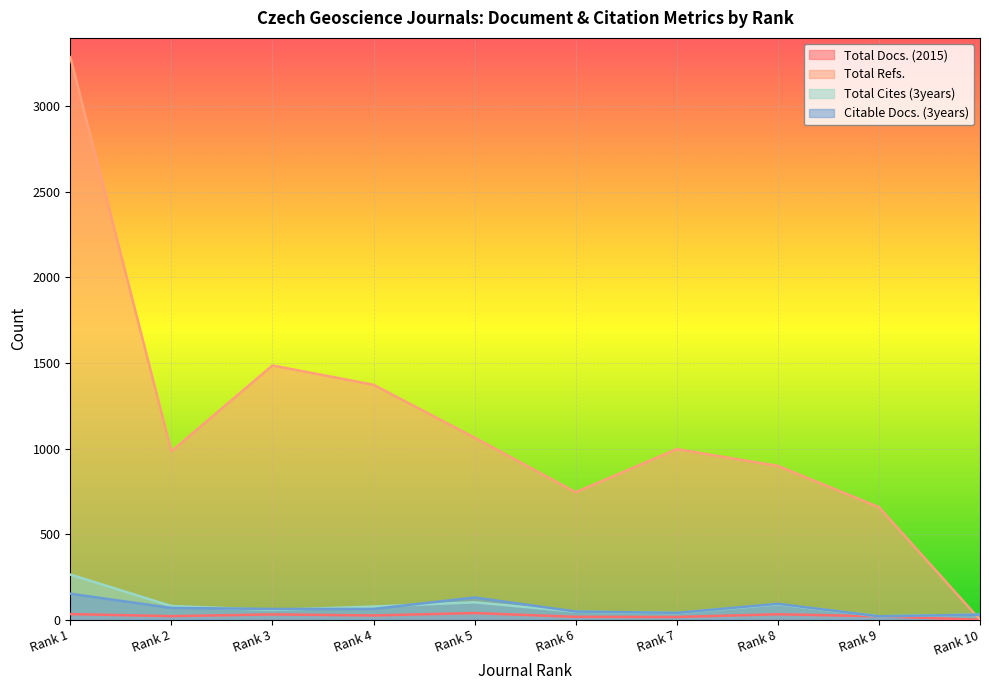

Rank the series by their maximum value, from lowest to highest.

Total Docs. (2015), Citable Docs. (3years), Total Cites (3years), Total Refs.